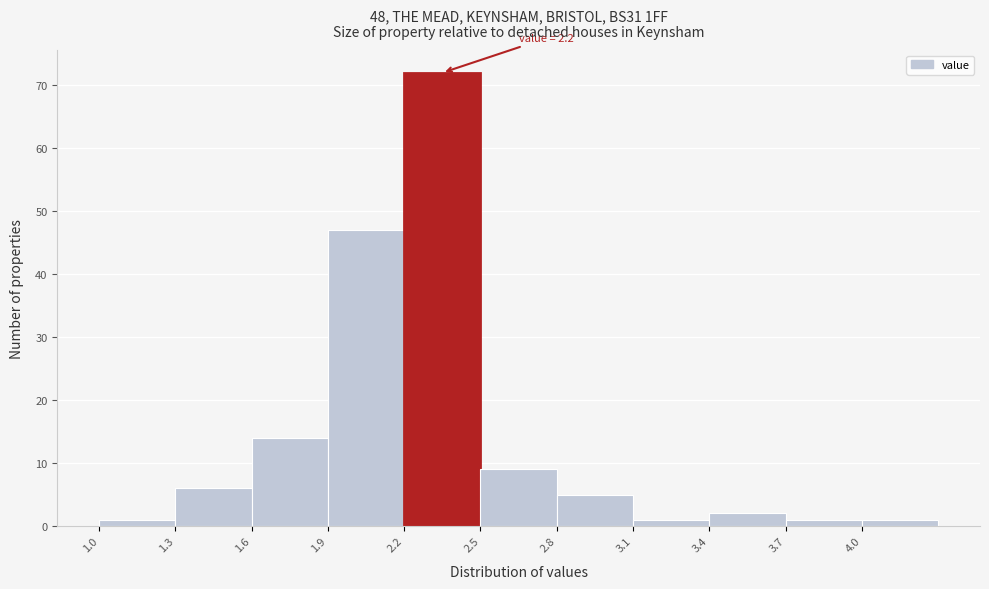

Which range on the x-axis has the tallest bar?

2.2 to 2.5